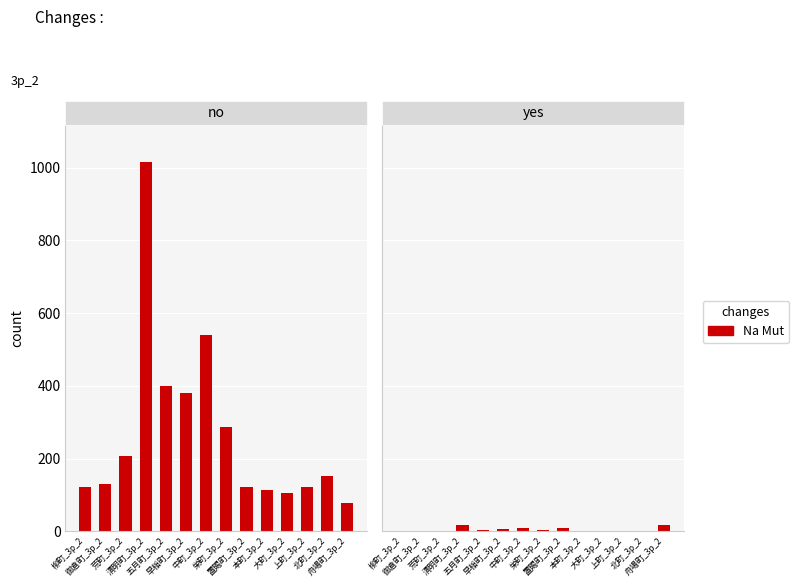

How many data points are above 3?

6